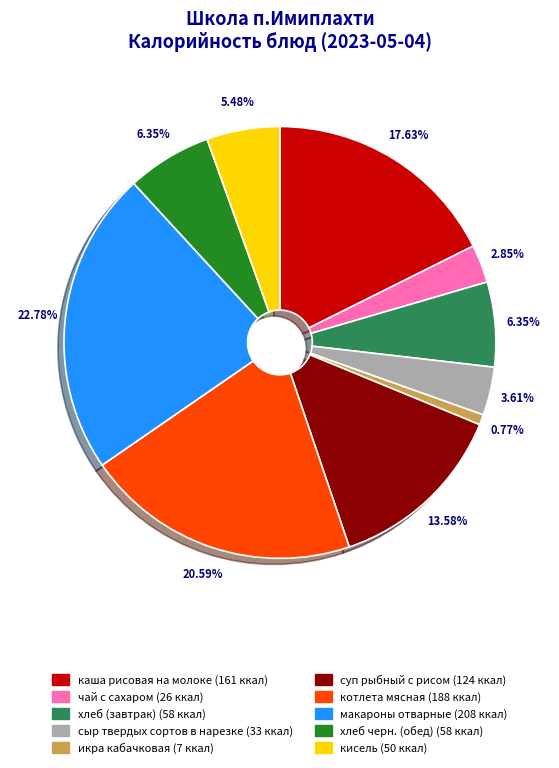

Which slice is the largest?

макароны отварные